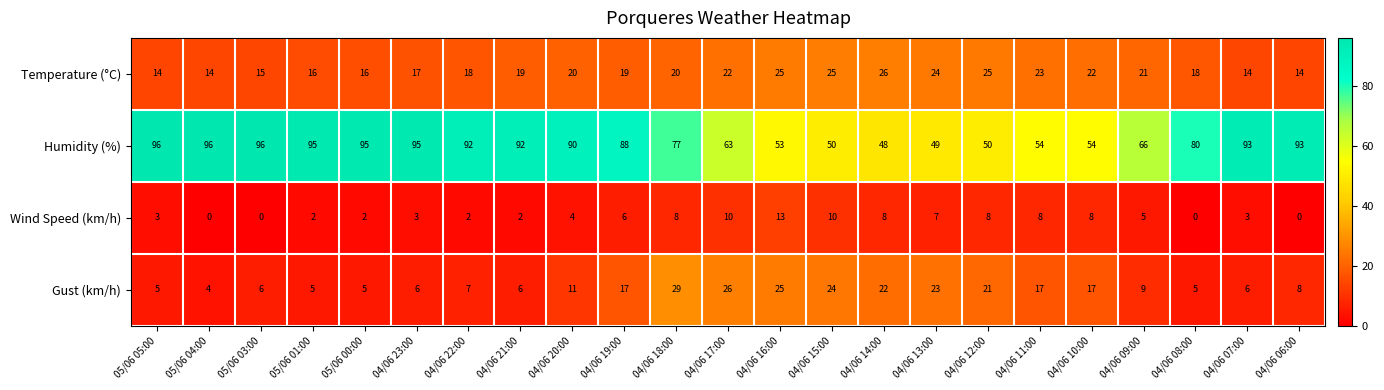

The Temperature (°C) series shows 14 at 05/06 05:00. True or false?

True